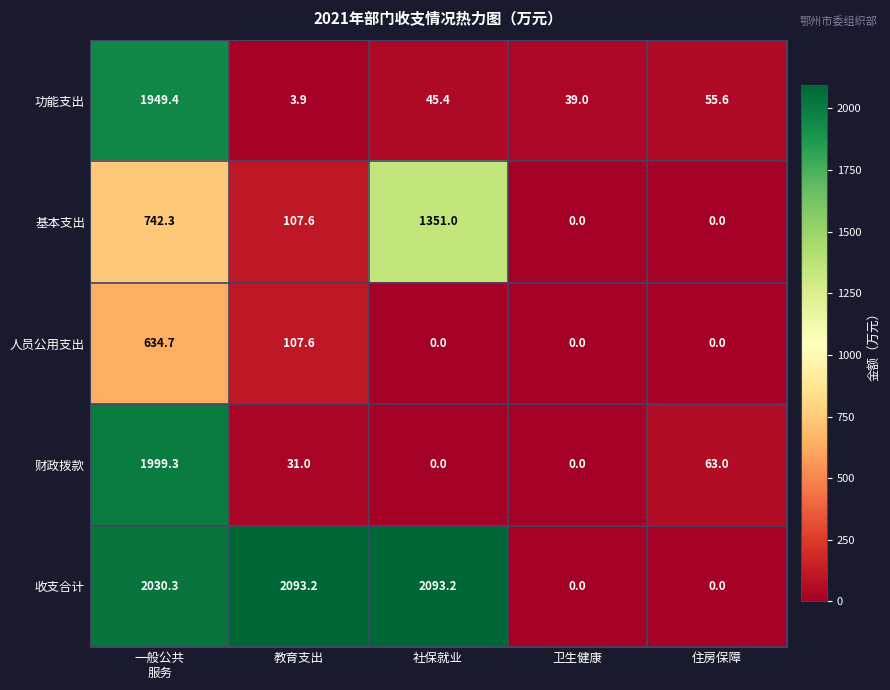

At which label is 人员公用支出 closest to 317?

教育支出